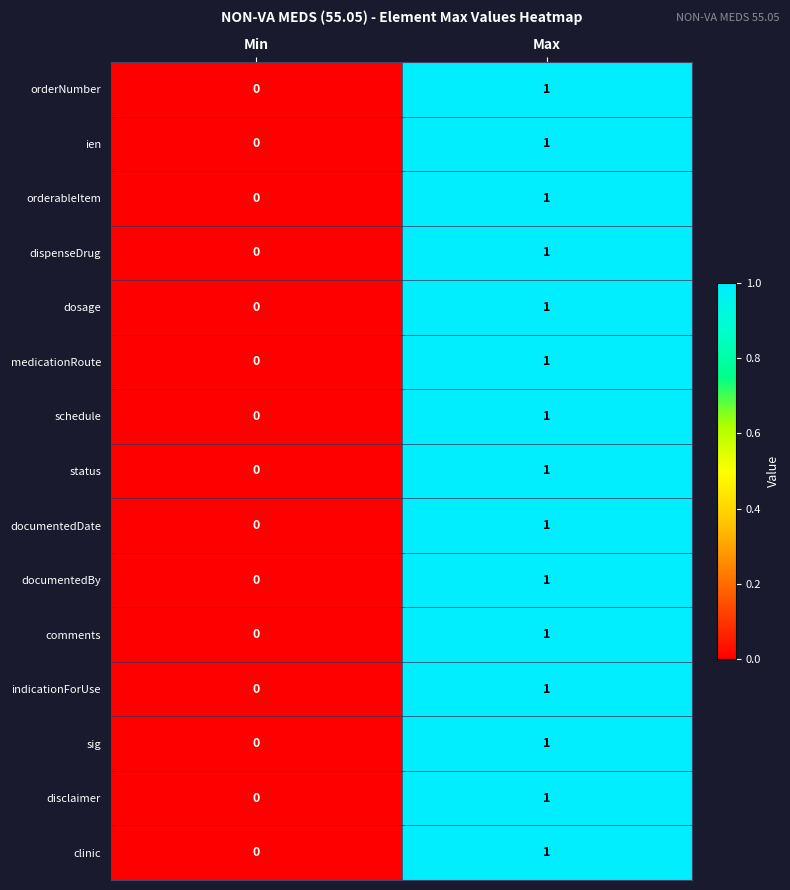

True or false: disclaimer has a value of 0 at Min.

True